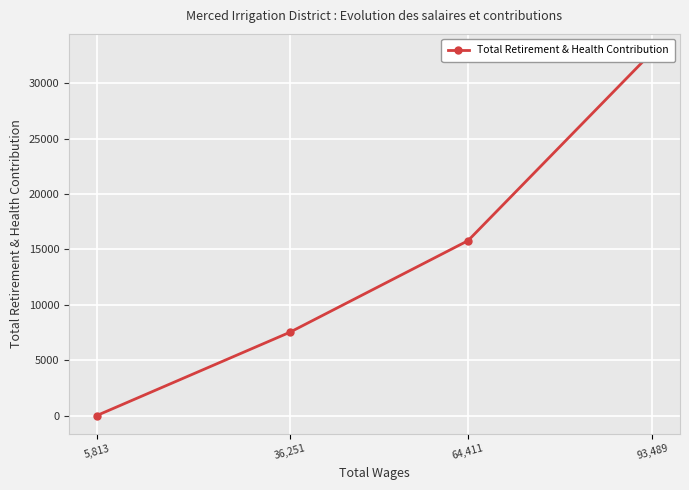

The chart shows a value of 13146 at 5,813. True or false?

False